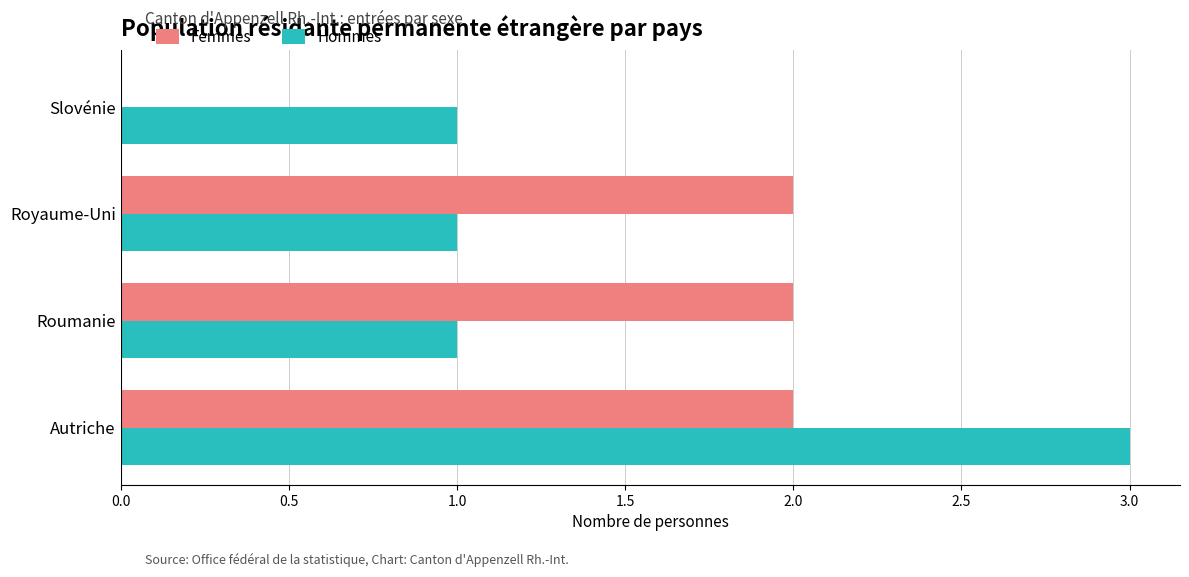

What is the sum of all Hommes values?

6